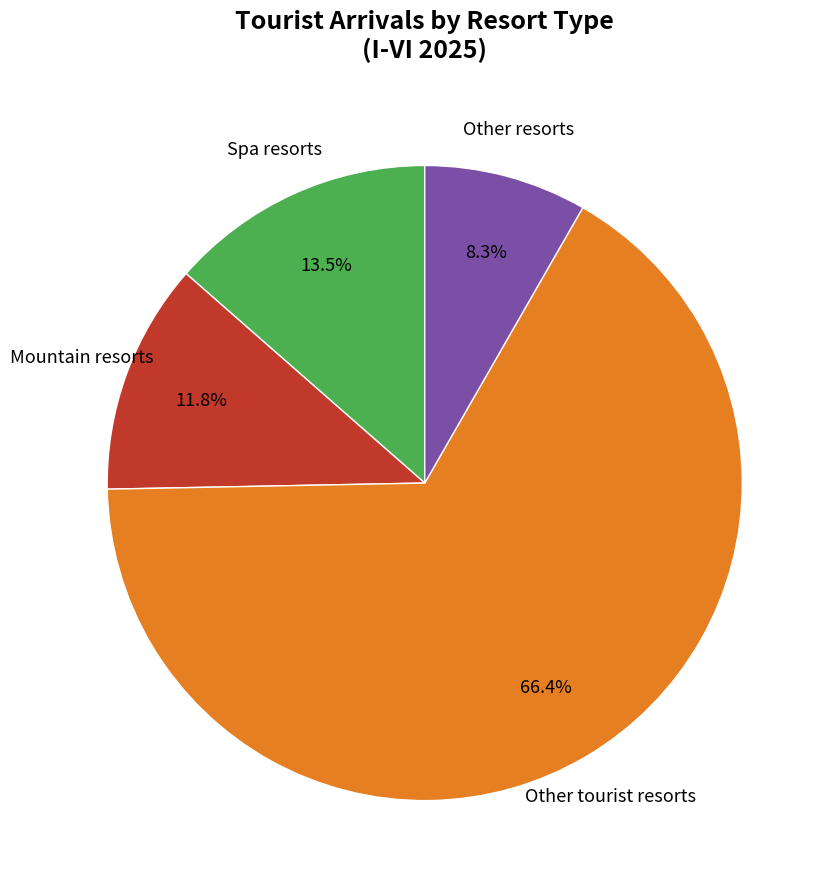

Does any single category account for the majority?

Yes